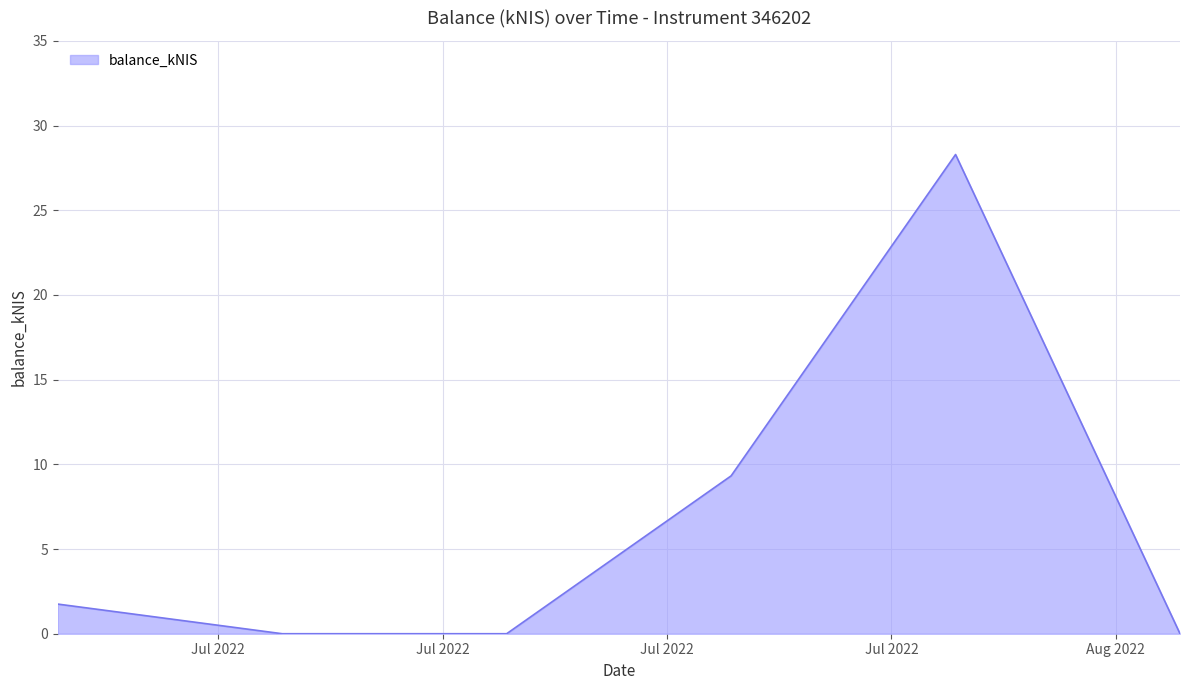

What is the difference between the second highest and second lowest values?

9.3